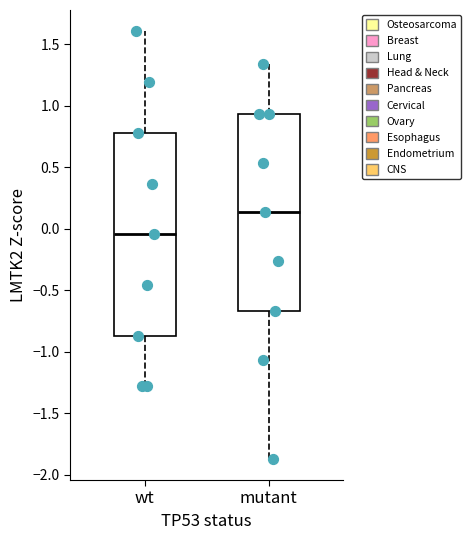

Reading left to right, transcribe this box plot: for each box, give where its median line is, the range the box spans, and where its two whiskers end, as read against the y-axis. The values are not printed on the chart, so give them approximately, as read against the axis.

wt: median -0.05, box -0.85 to 0.80, whiskers -1.30 to 1.60
mutant: median 0.15, box -0.65 to 0.95, whiskers -1.85 to 1.35